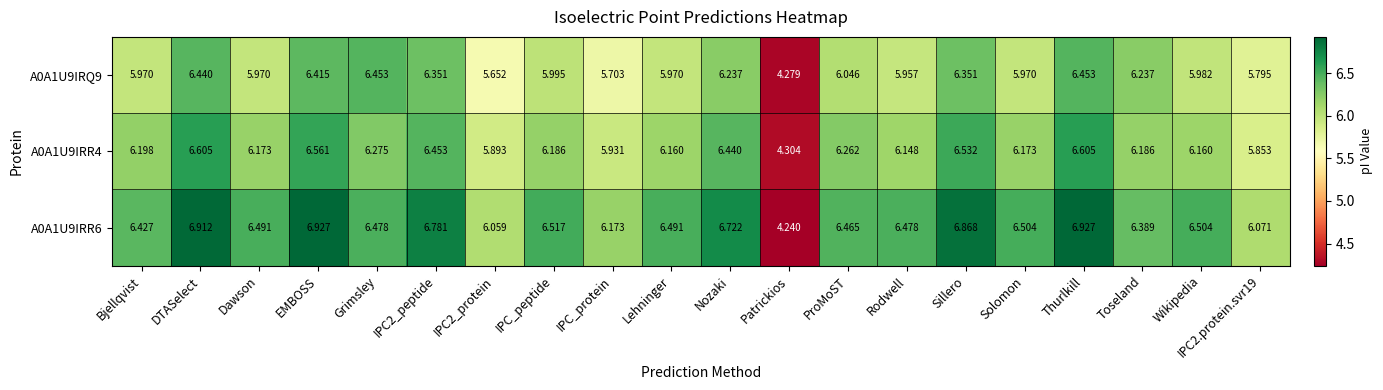

What is the spread (max minus min) of values at Nozaki?

0.5